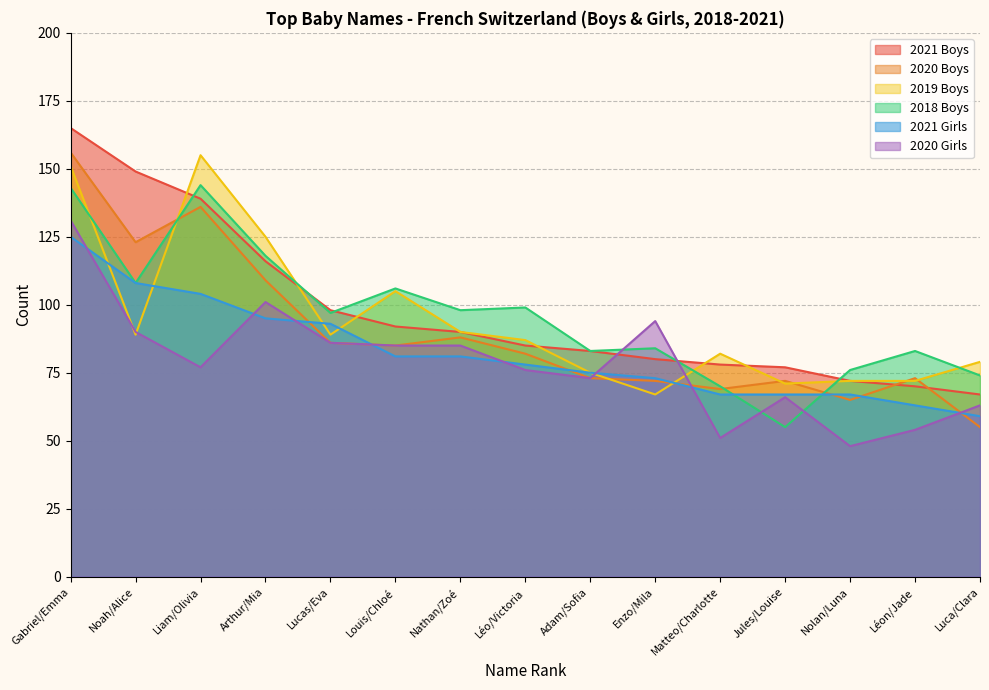

Between which two adjacent categories do 2021 Girls and 2020 Boys first intersect?

Arthur/Mia and Lucas/Eva